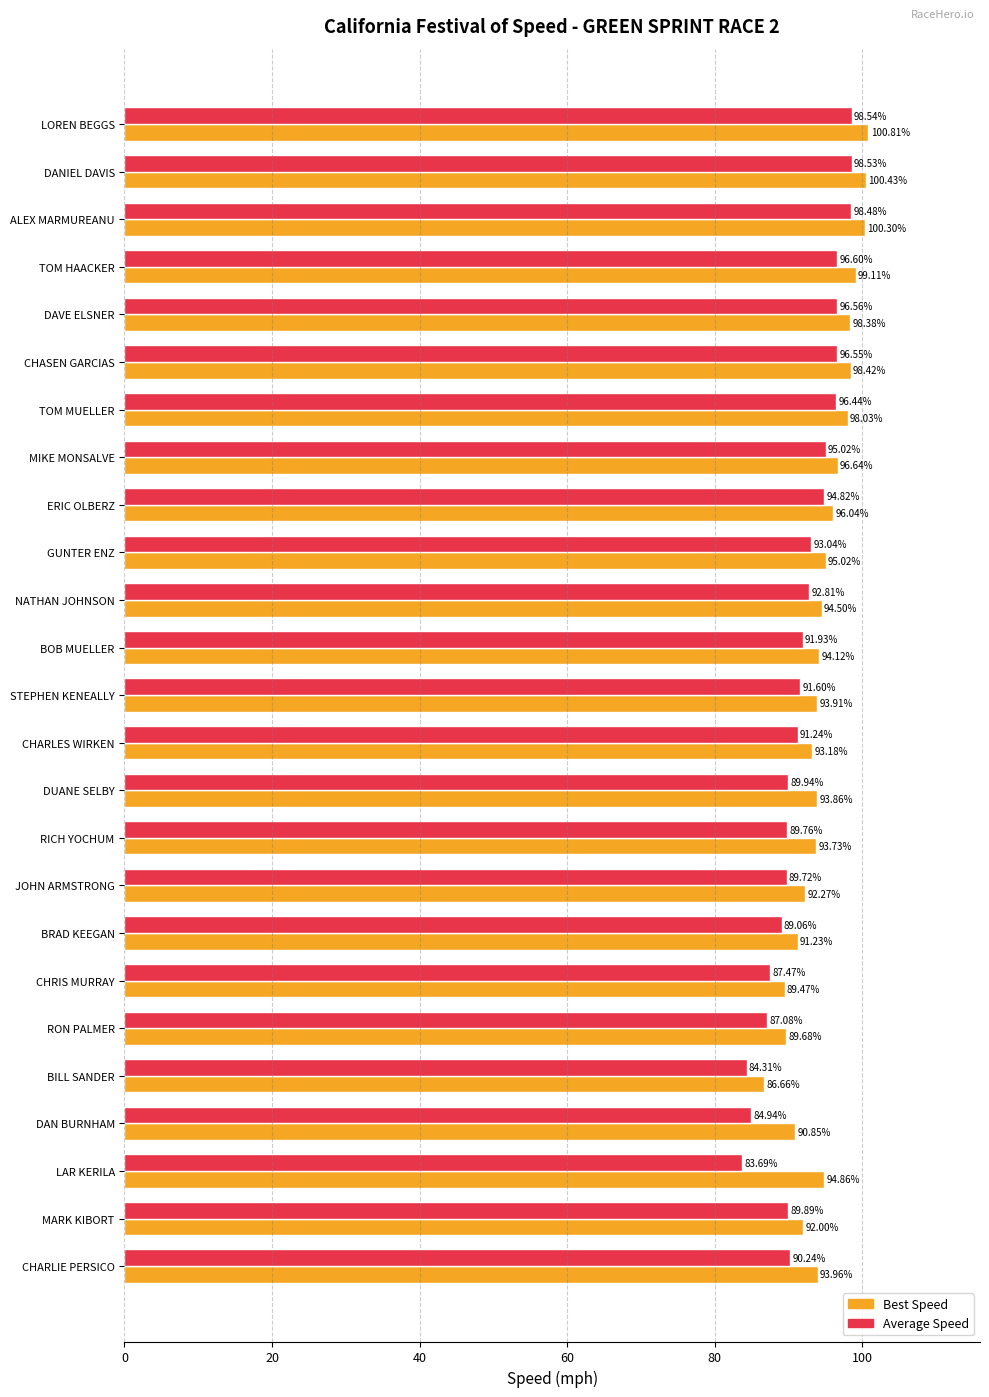

How many distinct data groups are displayed?

2